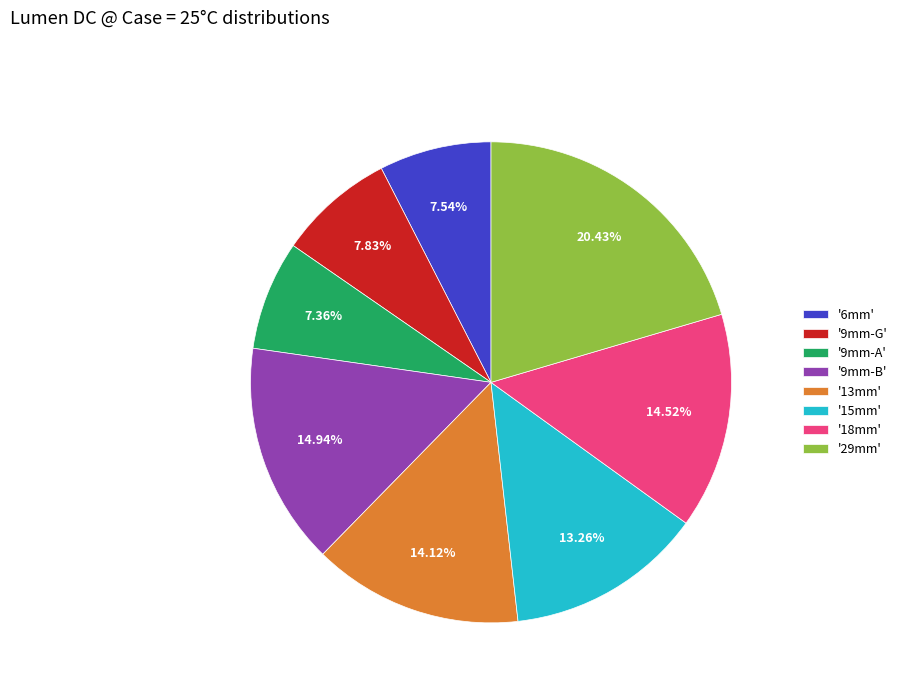

Is there a majority slice in this chart?

No